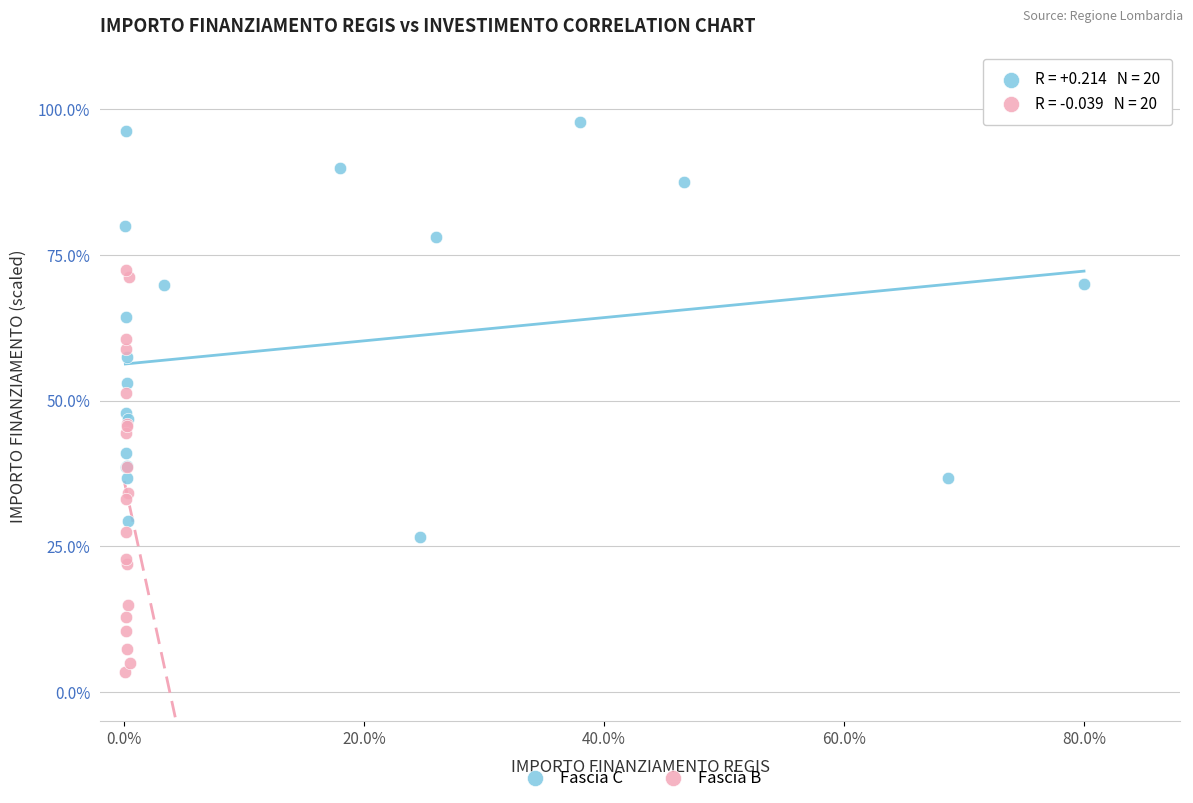

Which series reaches the minimum Y coordinate?

Fascia B